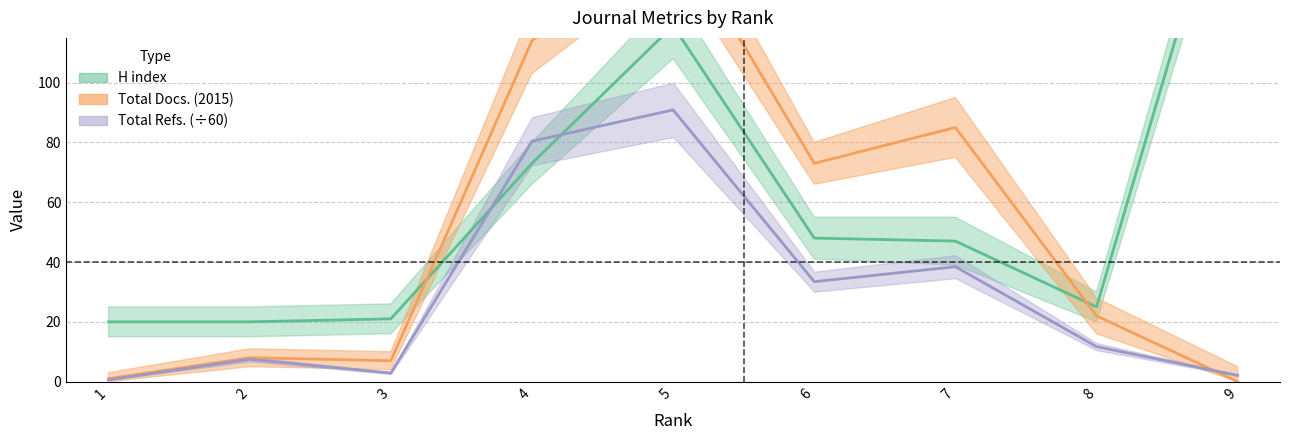

At 2, list the series in order from largest to smallest.

H index, Total Docs. (2015), Total Refs.